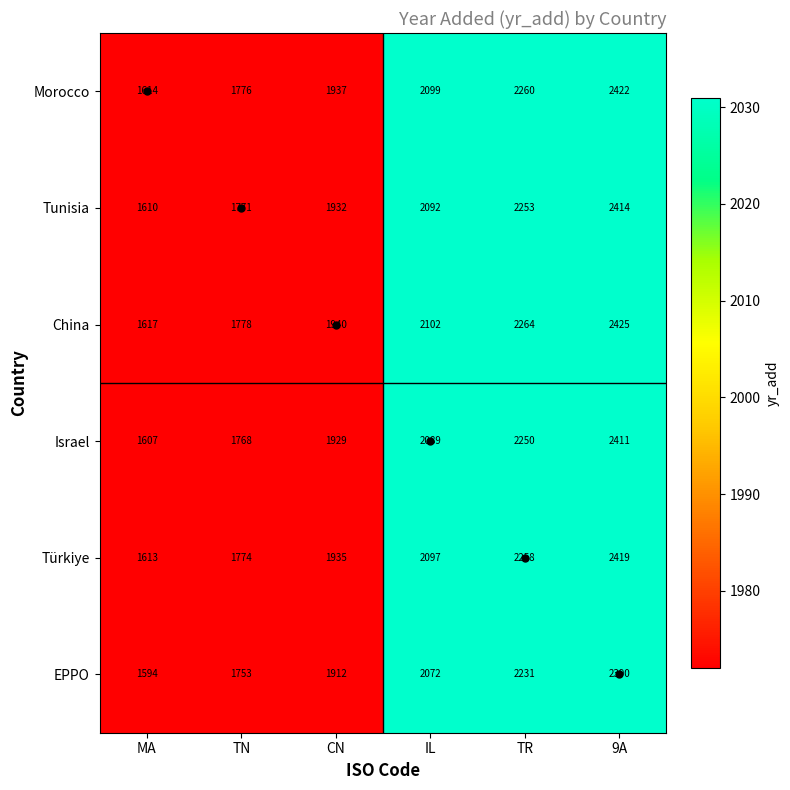

What is the difference between the highest and lowest values at IL?

30